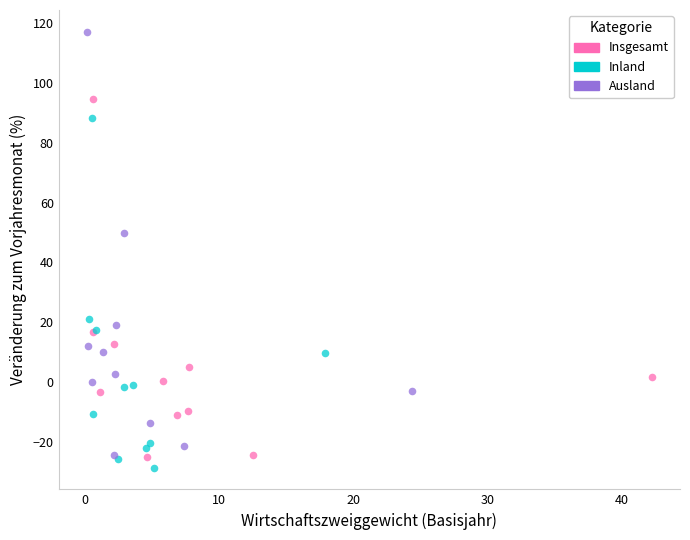

Which series has the largest Y range (max minus min)?

Ausland